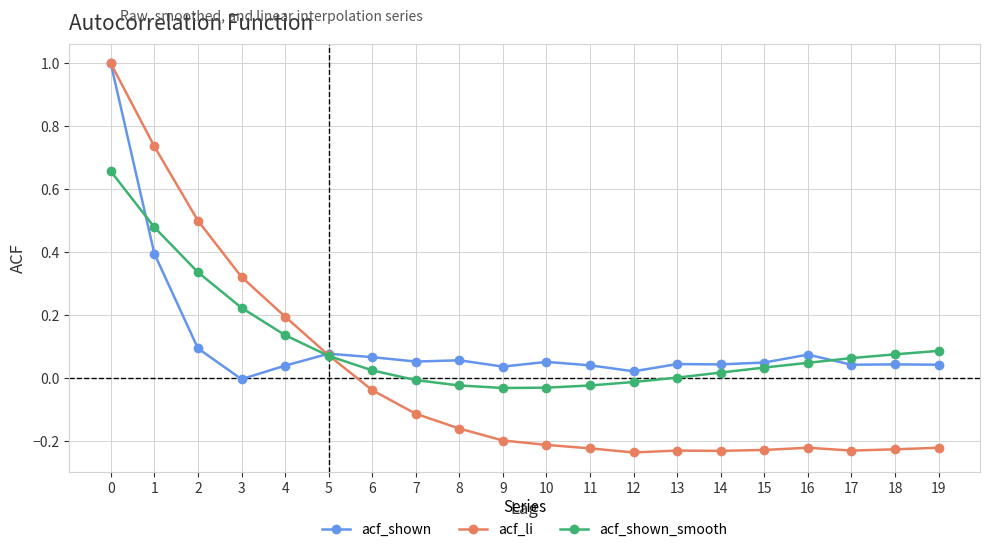

Count the number of data series in this chart.

3